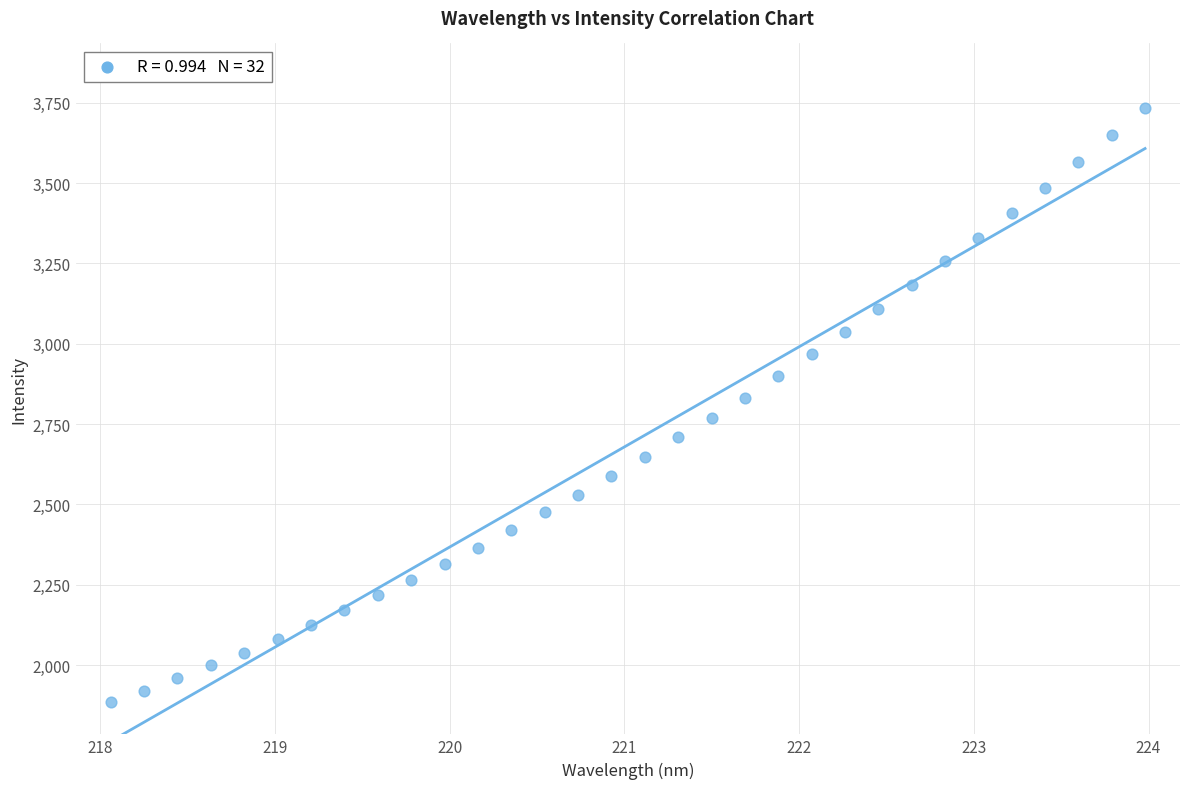

What is the range of X values (max minus min)?

5.9